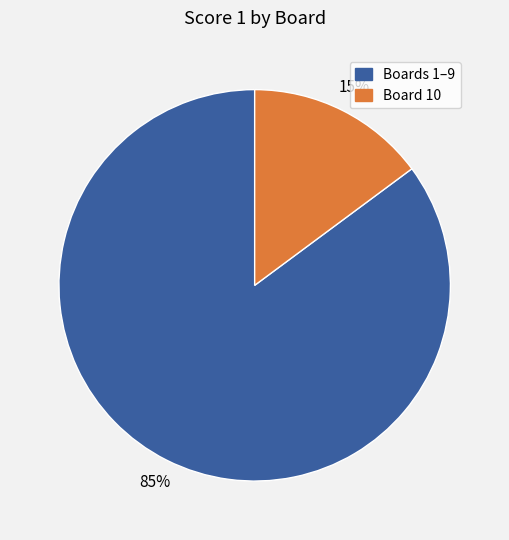

Does any single category account for the majority?

Yes